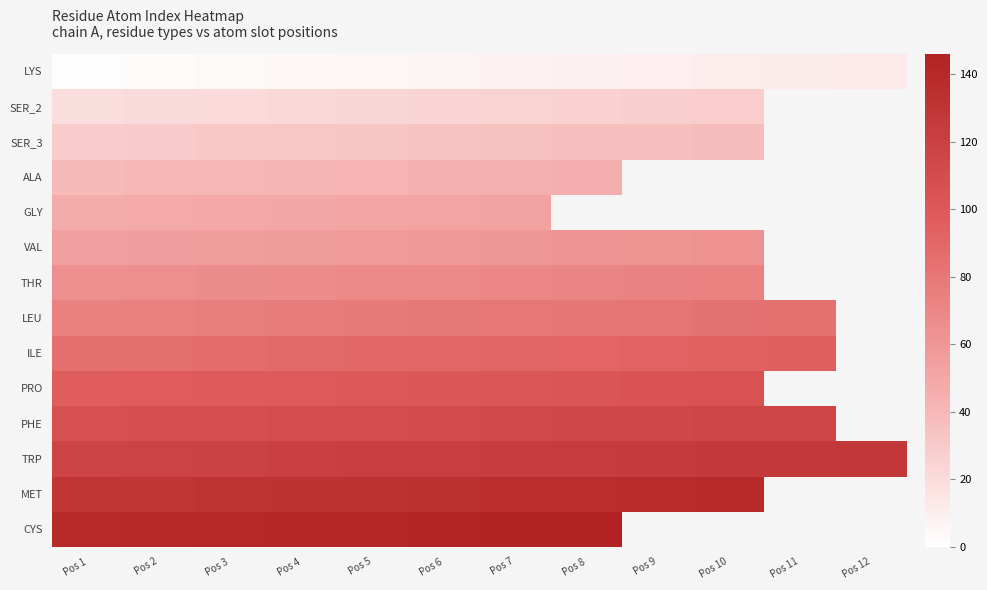

What is the total value across all series at Pos 2?

1013.0